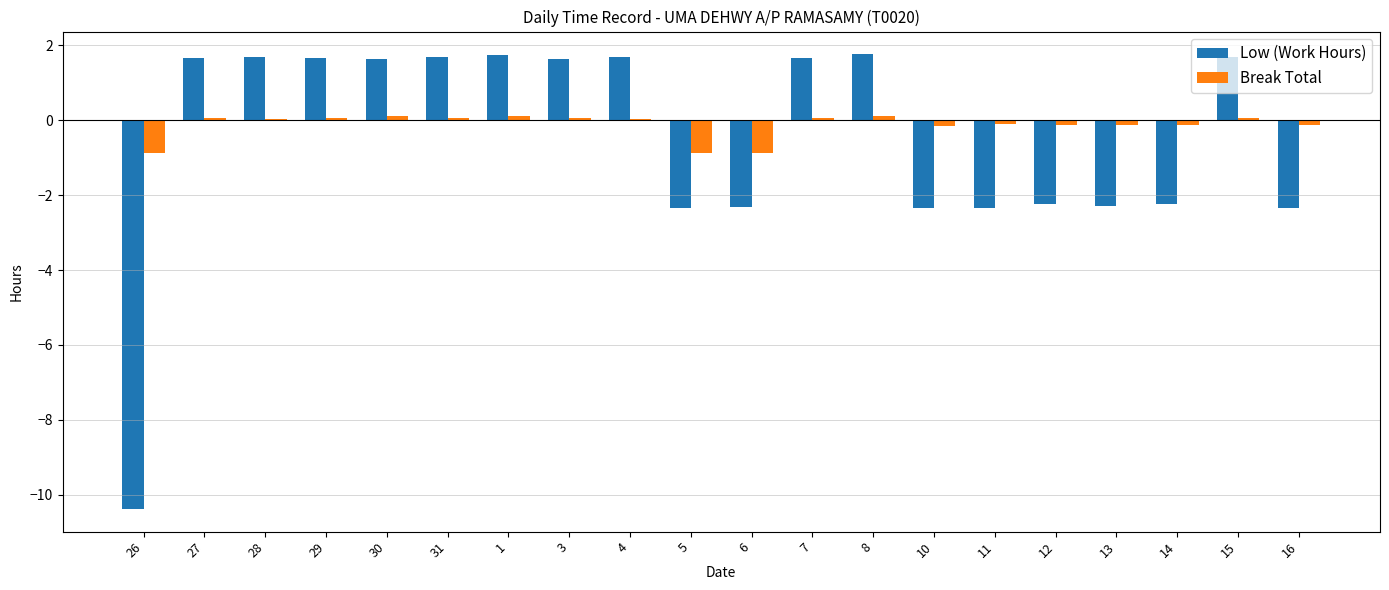

What is the maximum value shown in the chart?

1.8